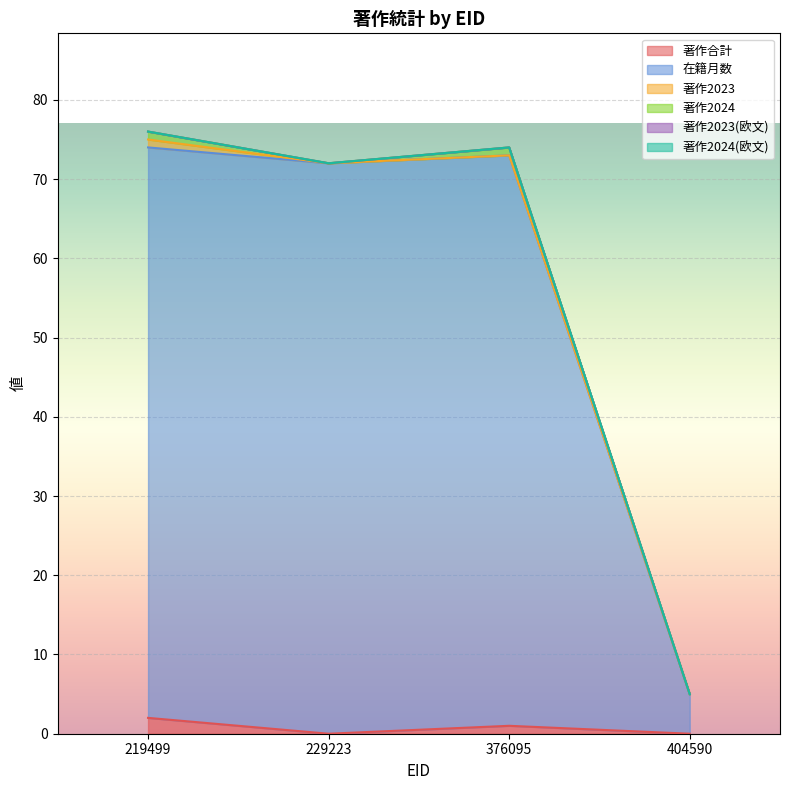

True or false: 著作2024 has more than 2 points higher than both neighbors.

False